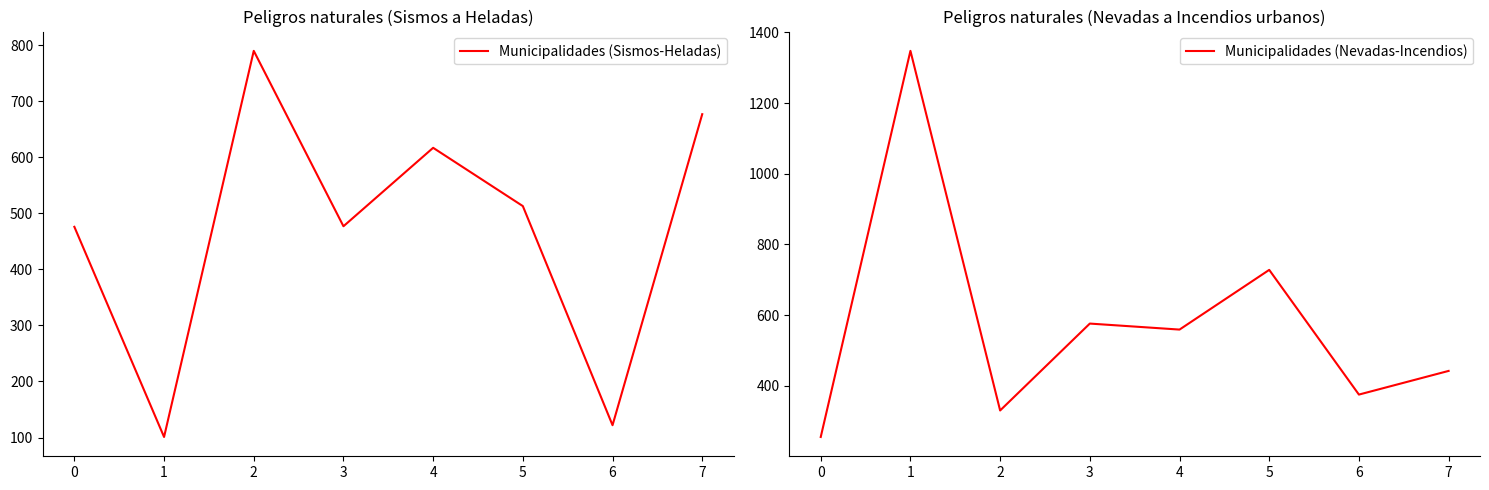

What are all the series names shown in the legend?

Municipalidades (Sismos-Heladas), Municipalidades (Nevadas-Incendios)